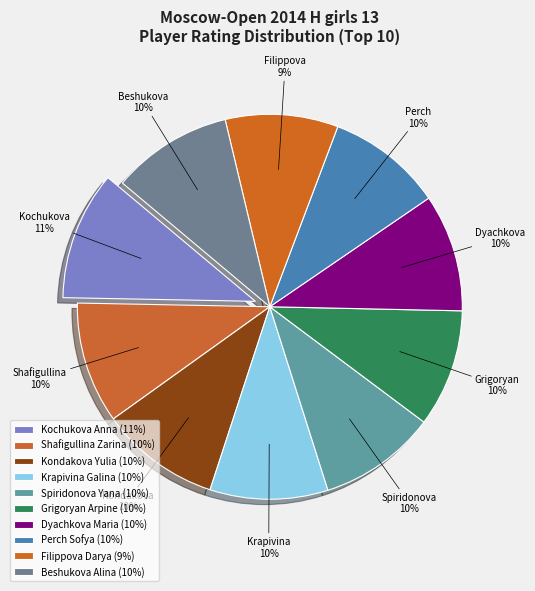

How many slices are in this pie chart?

10